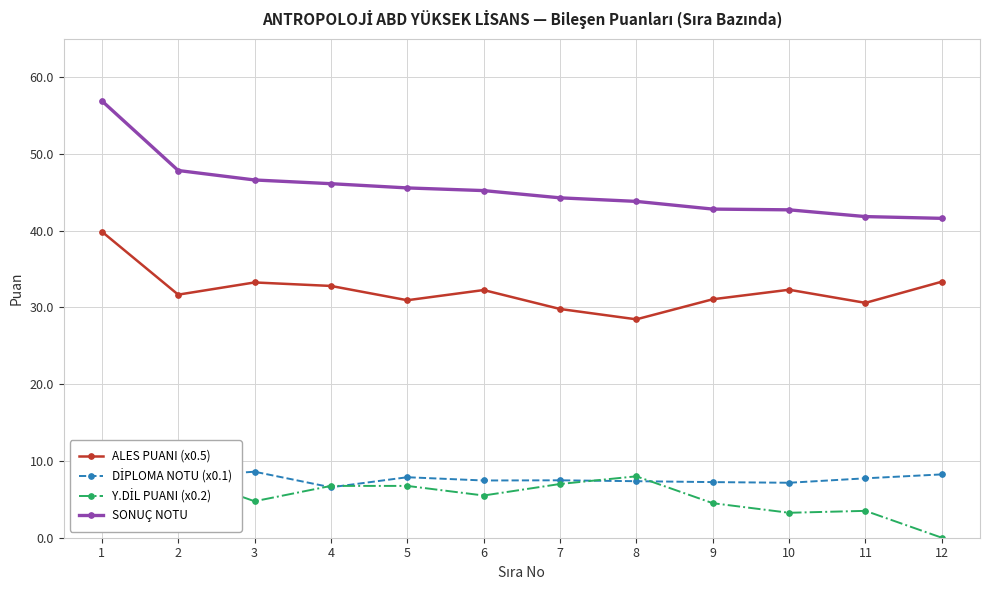

At how many categories does at least one series exceed 34?

12